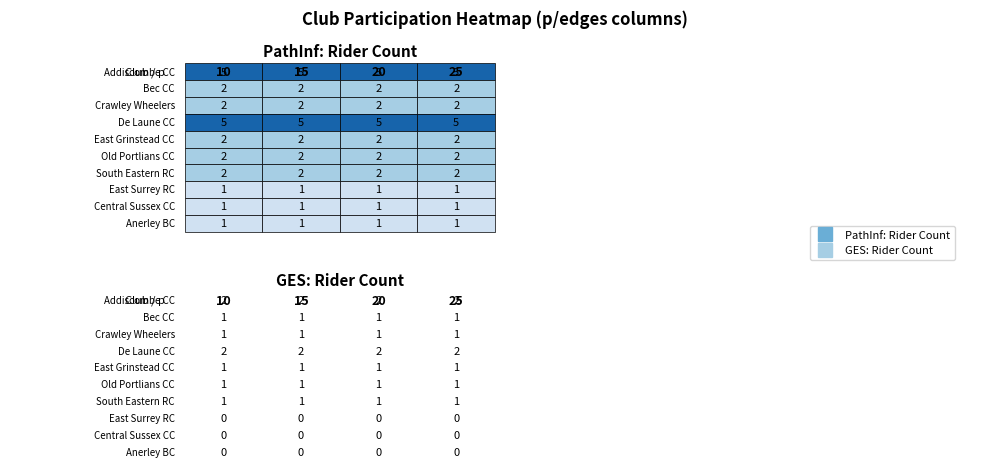

Which has a higher value, Bec CC or Crawley Wheelers?

Bec CC